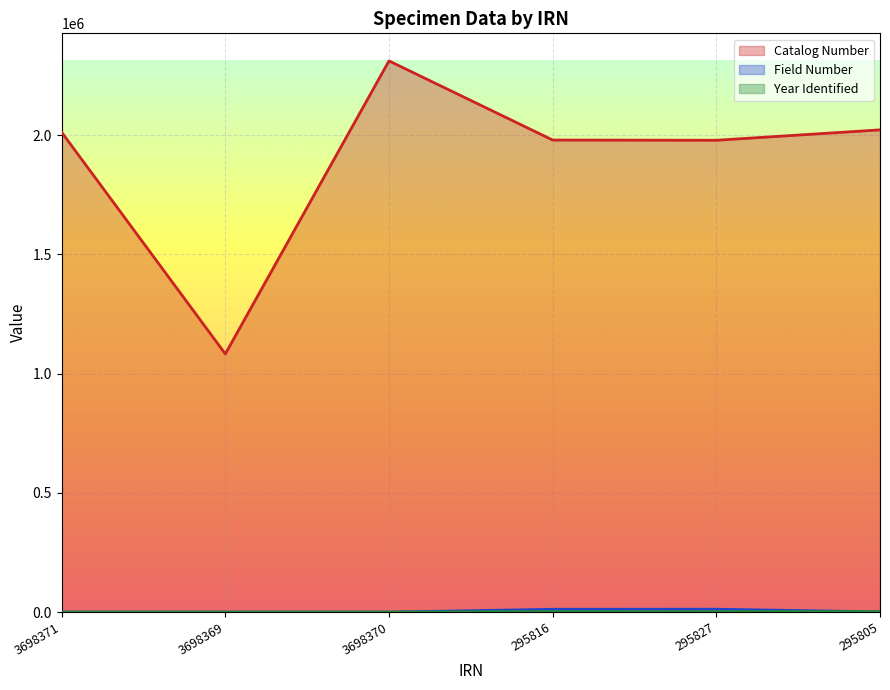

What is the total value across all series at 3698371?

2011759